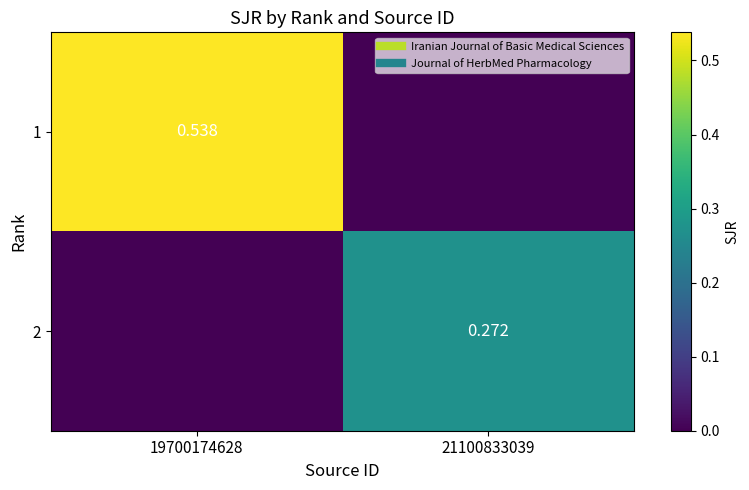

How many data points in 1 are above 0?

1